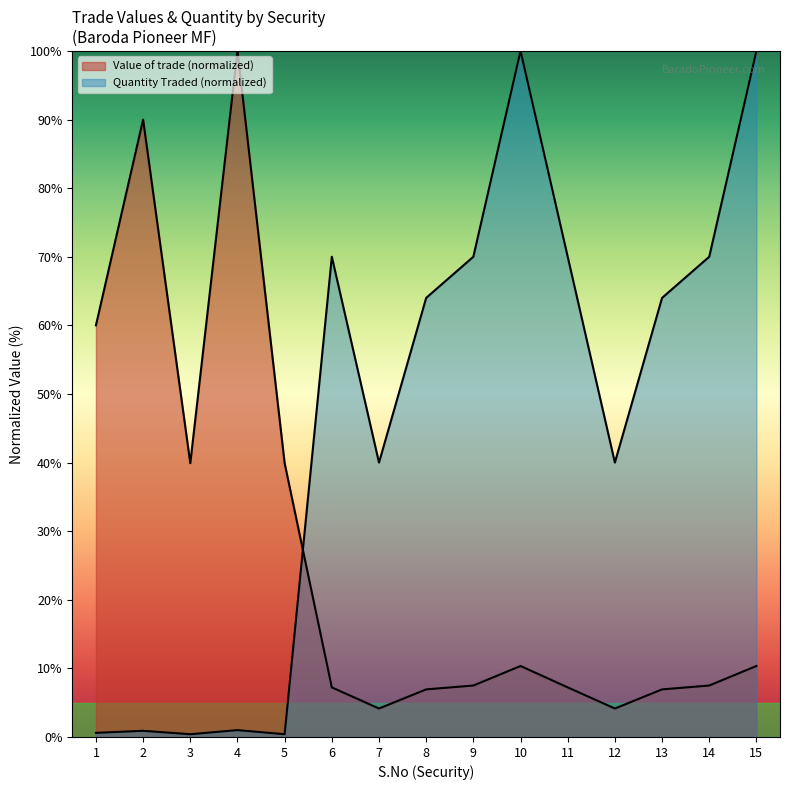

At which label does Value of trade (Cr) first exceed 7?

1